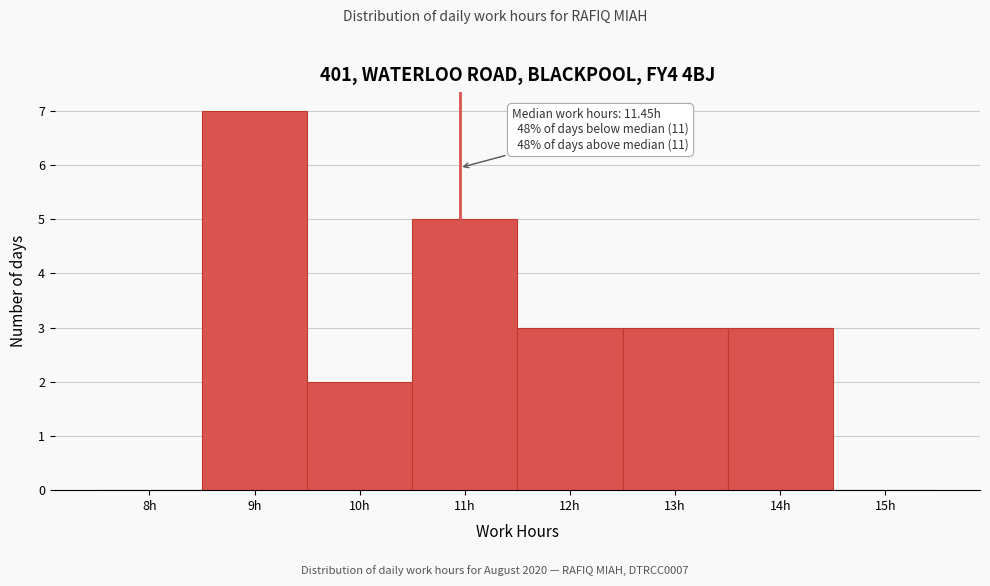

Reading left to right, what are all the values shown in this chart?

8h=0	9h=7	10h=2	11h=5	12h=3	13h=3	14h=3	15h=0